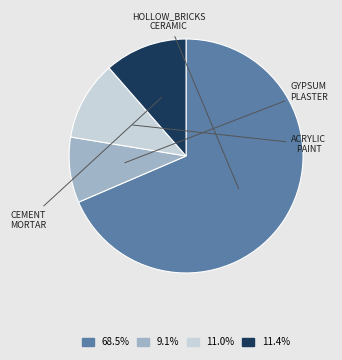

Count the number of slices in the pie.

4